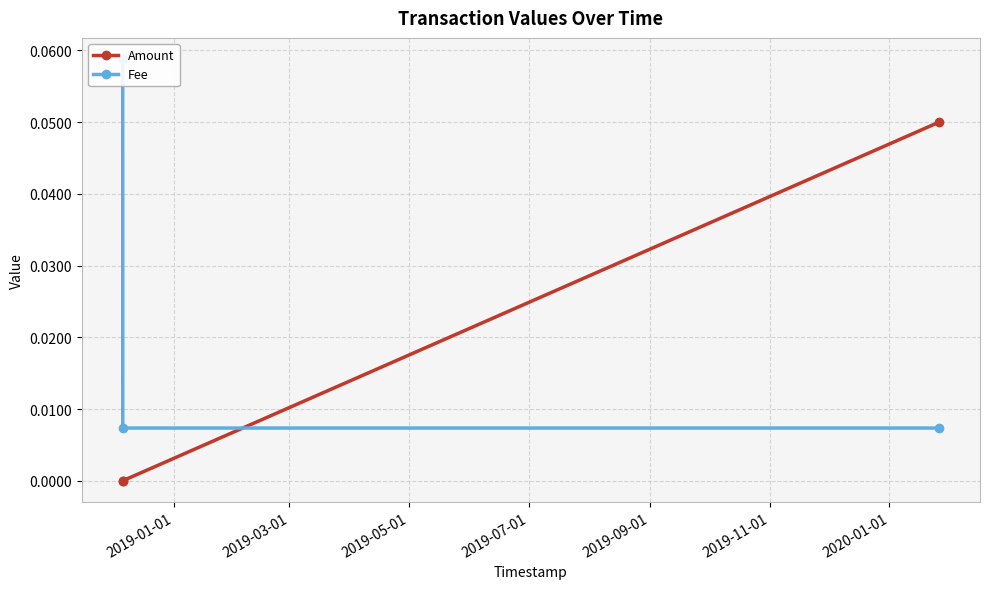

Reading right to left, list all the values displayed in this chart.

Amount: 0.1	0.0	0.0
Fee: 0.0	0.0	0.1